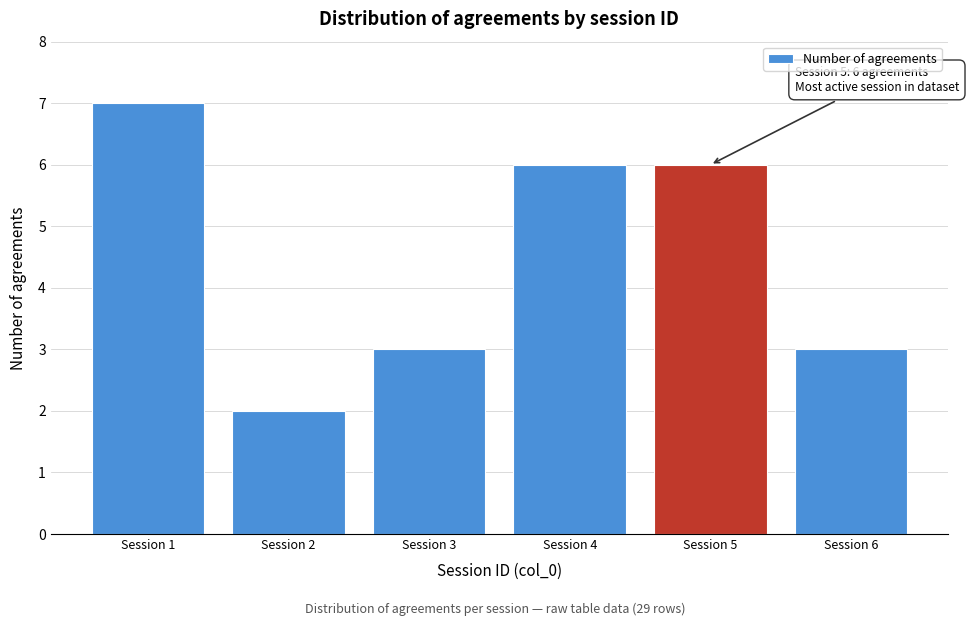

Reading left to right, transcribe all the data shown in this chart.

7	2	3	6	6	3